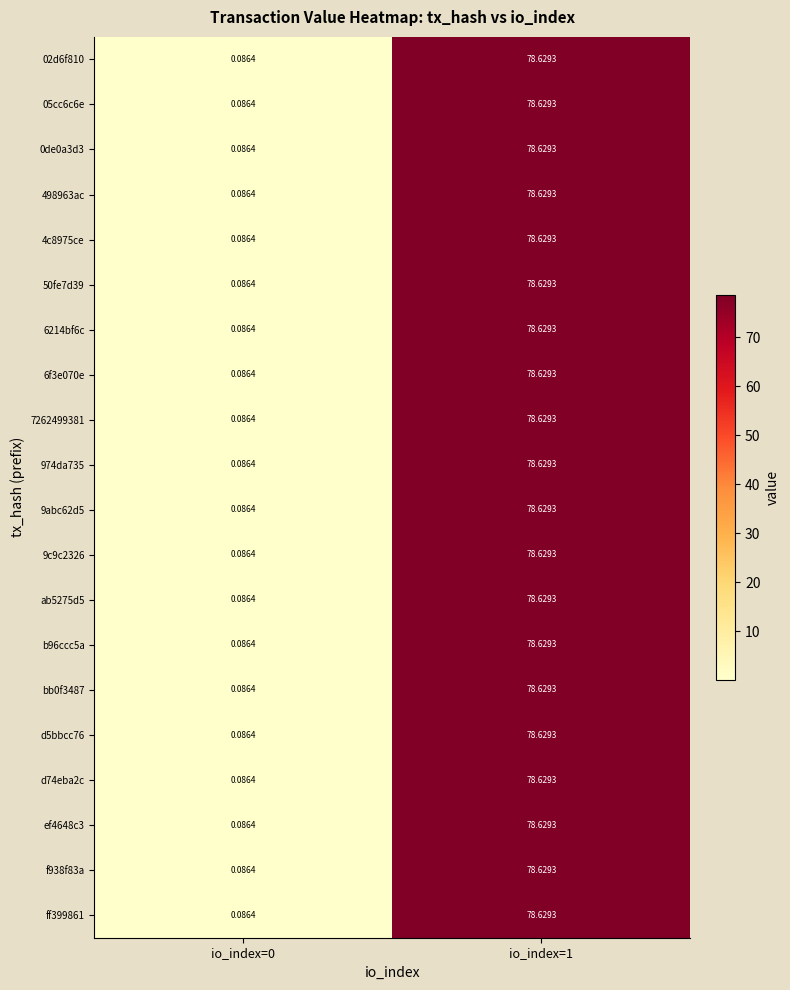

How many values in the 9abc62d5 series are below 78?

1